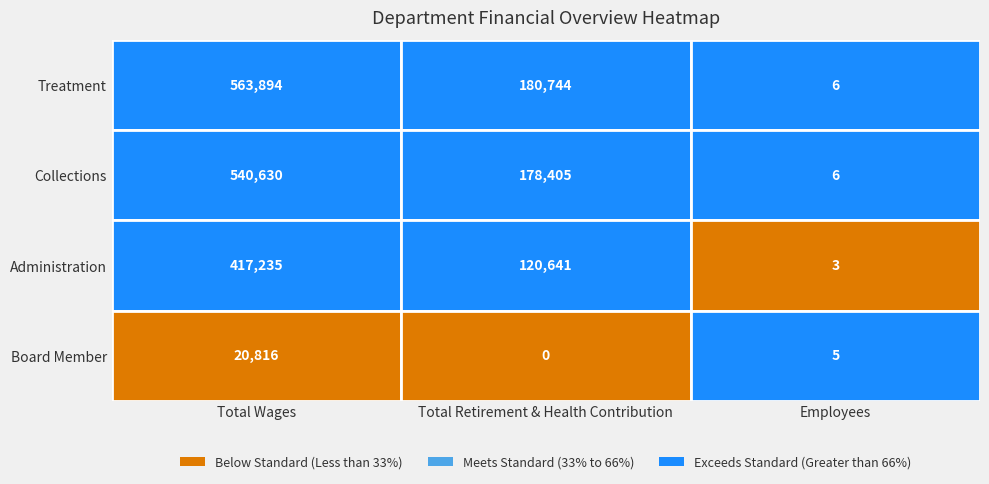

What is the sum of the Collections values at 2 and 0?

540636